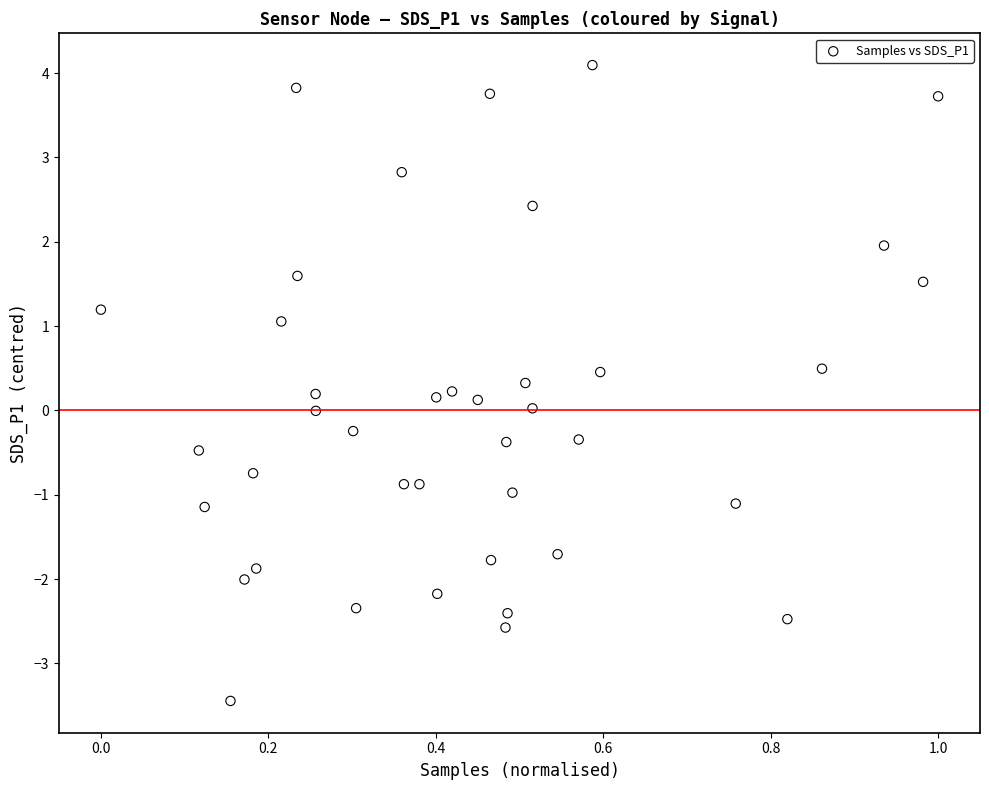

What is the range of X values (max minus min)?

1.0